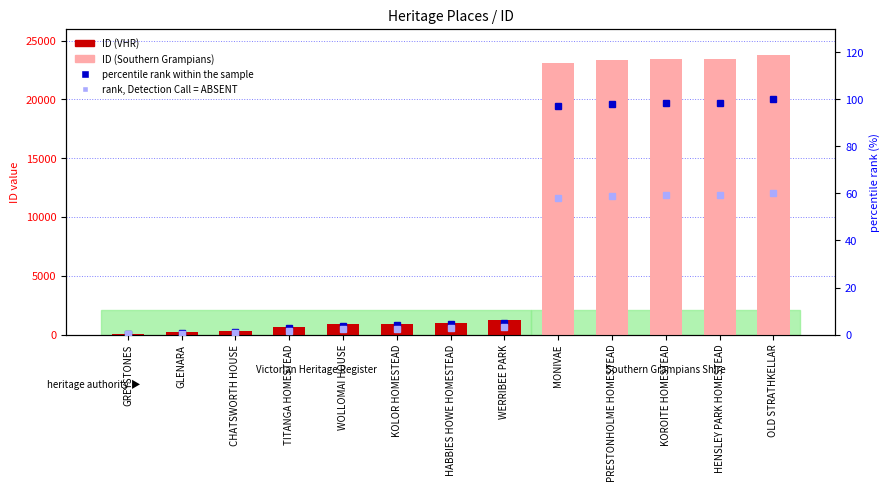

What is the difference between the percentile rank within the sample values at TITANGA HOMESTEAD and PRESTONHOLME HOMESTEAD?

95.3